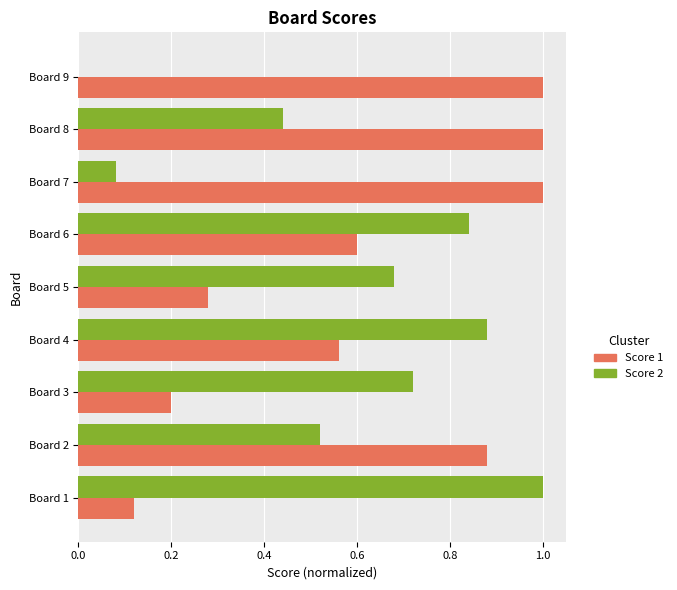

True or false: Score 1 has a value of 0.0 at Board 1.

False